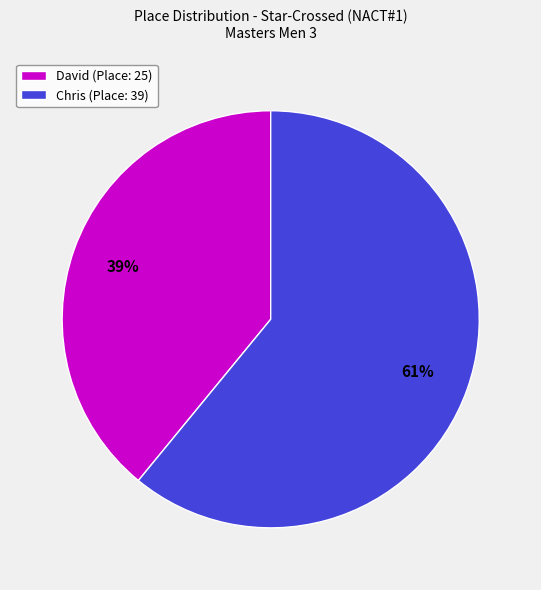

Is it true that David is 39% of the pie?

True